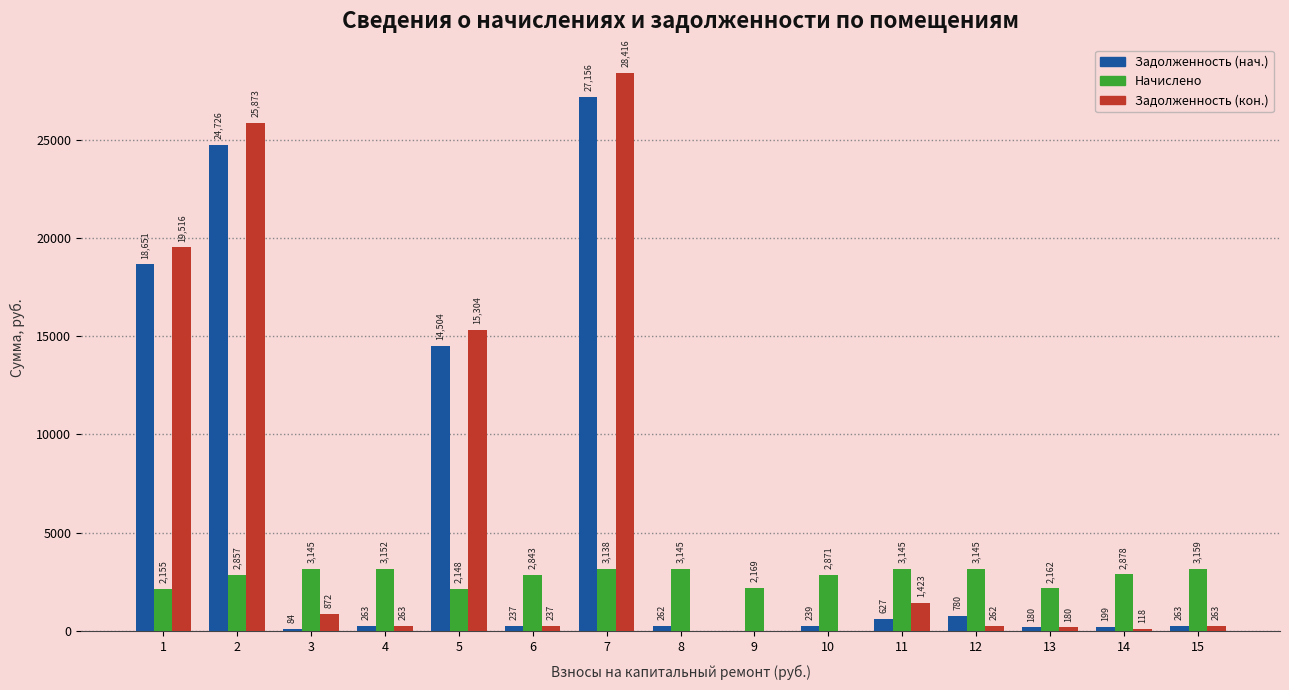

How many data points in Начислено are above 2878?

8